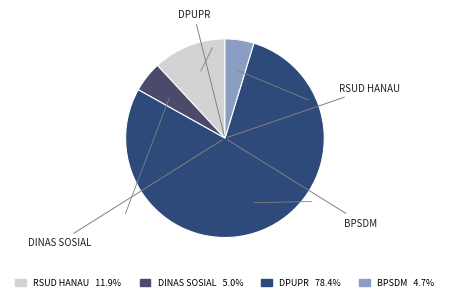

Is there any slice that represents more than half of the pie?

Yes